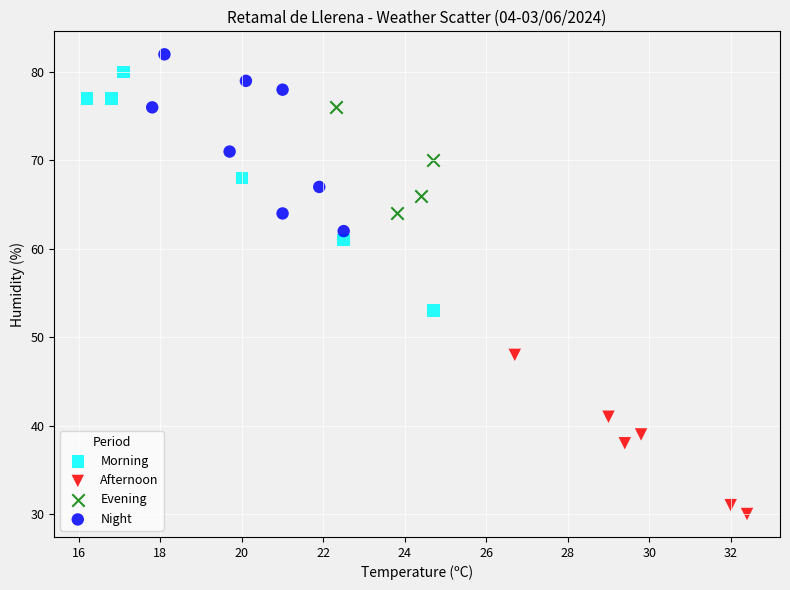

Which series reaches the minimum Y coordinate?

Afternoon